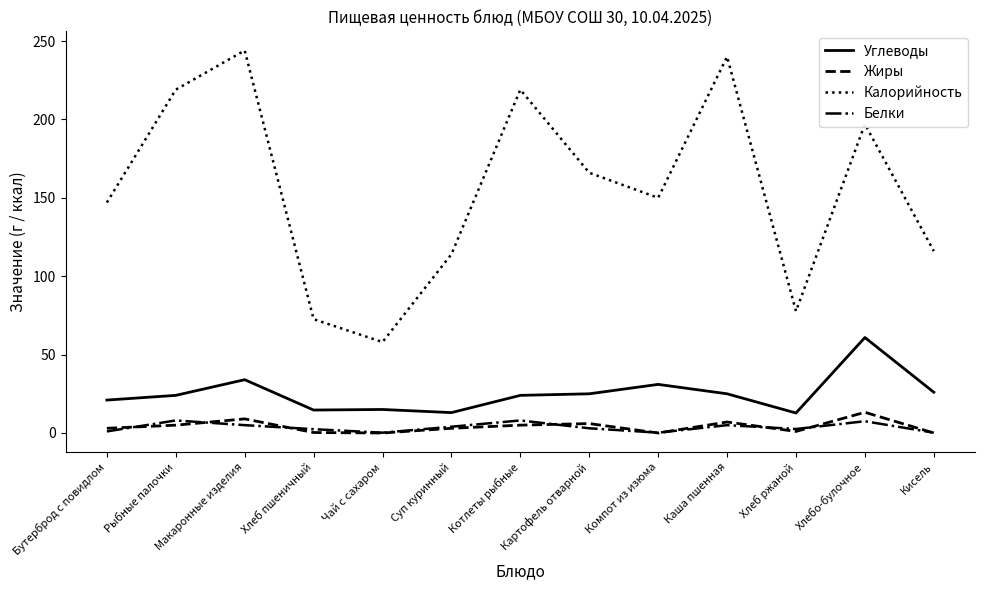

What is the sum of all Белки values?

47.1